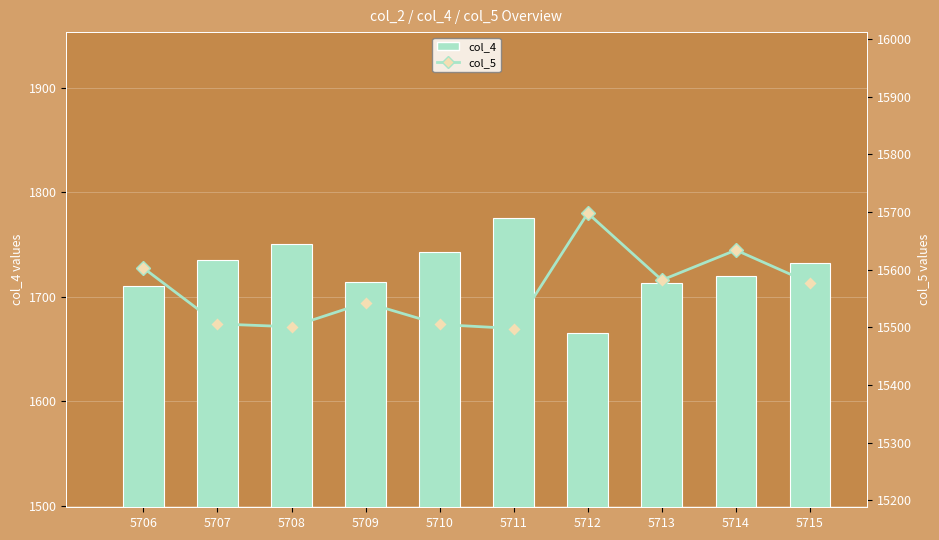

What is the difference between the maximum and minimum values in the col_4 (bar) series?

111